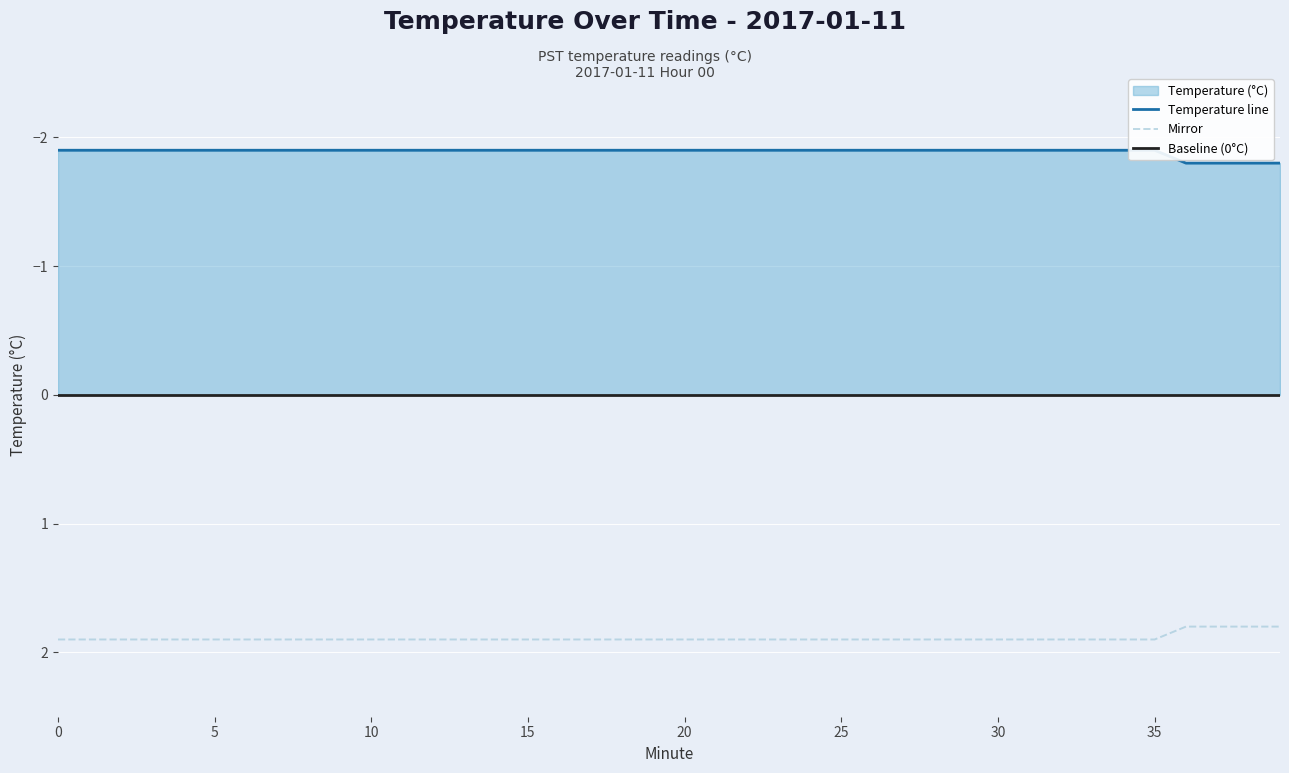

What is the label of the 11th point from the left?

10